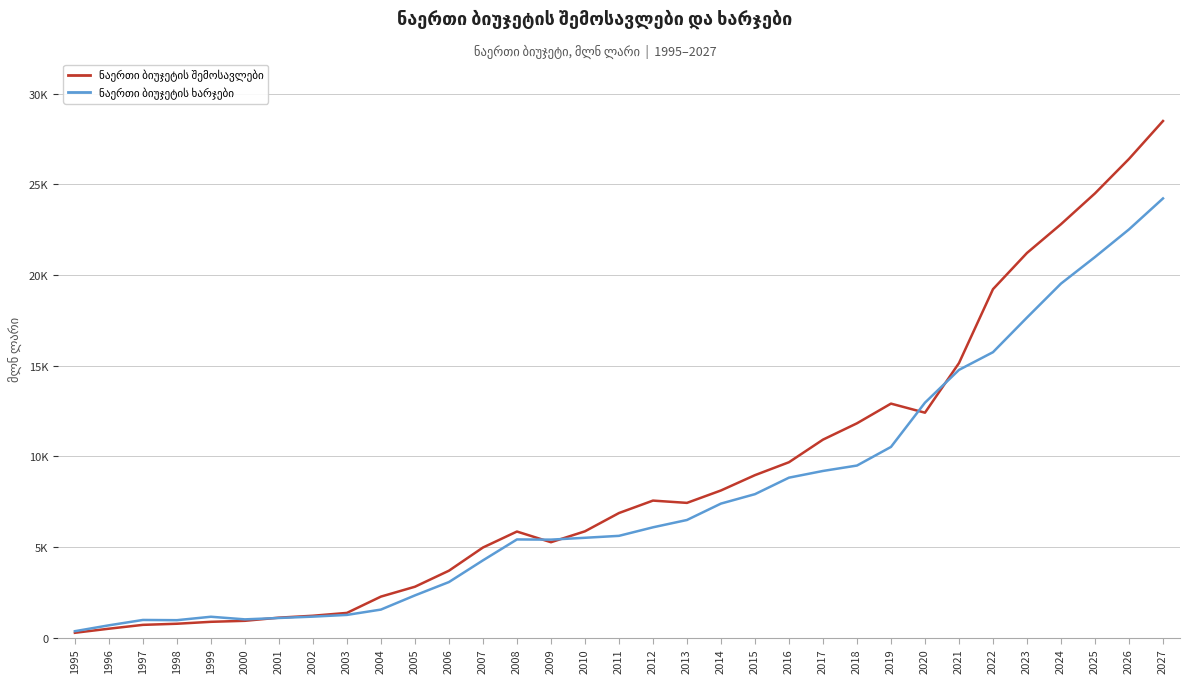

Is this an area chart (filled region under the line)?

No